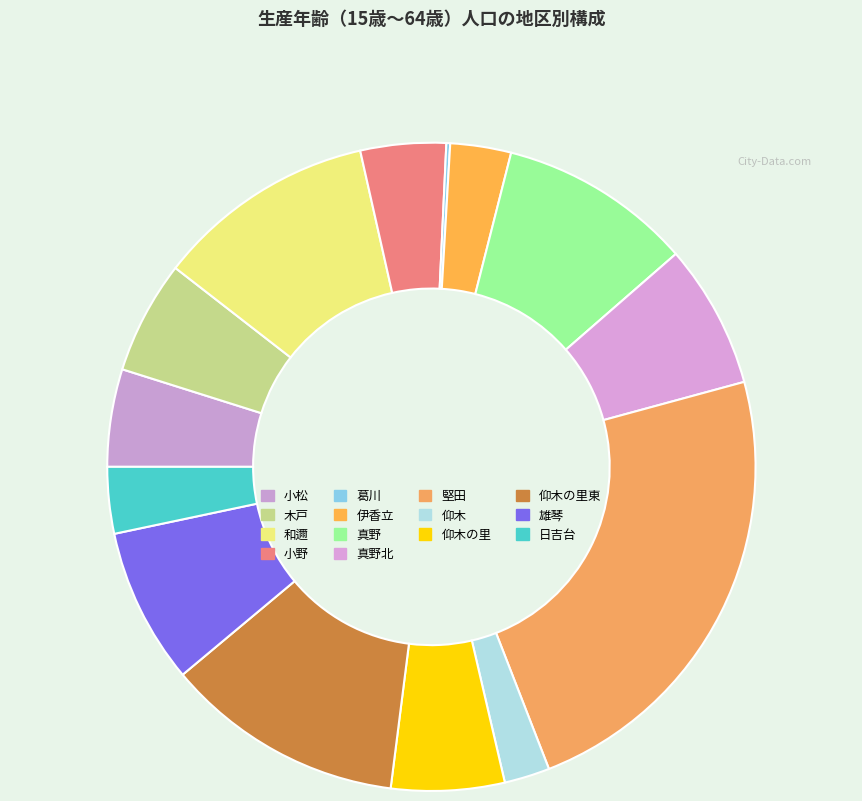

Count the number of slices in the pie.

14